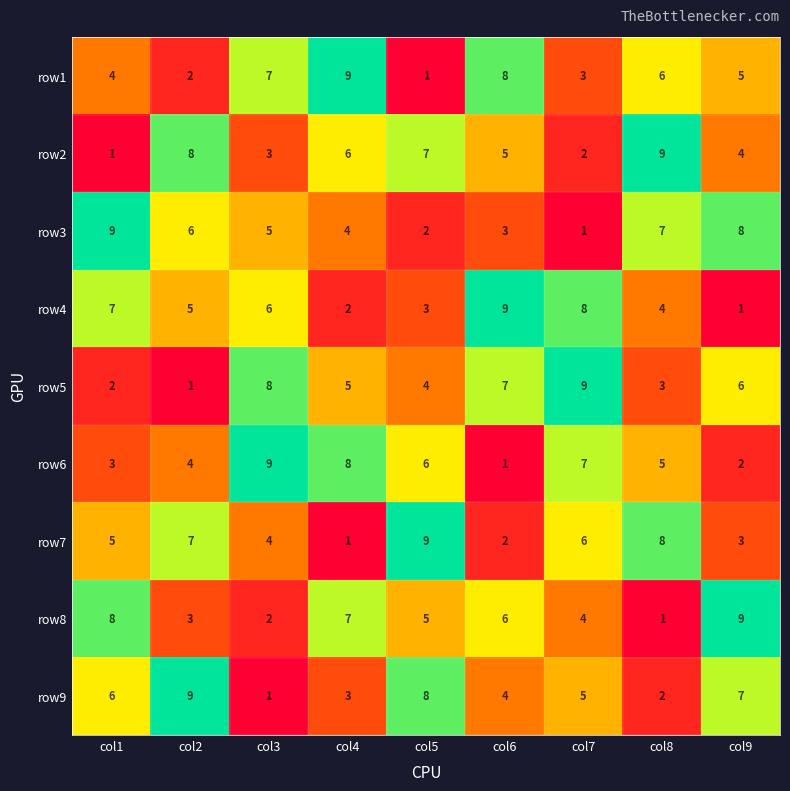

What is the difference between the highest and lowest values at col9?

8